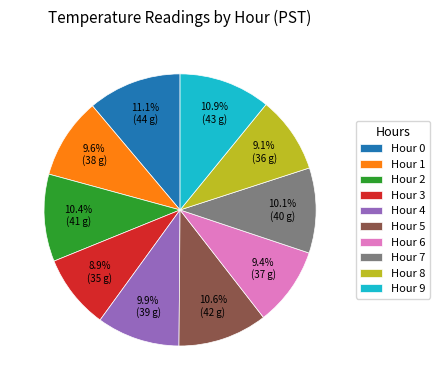

What percentage is NOT represented by Hour 8?

90.9%